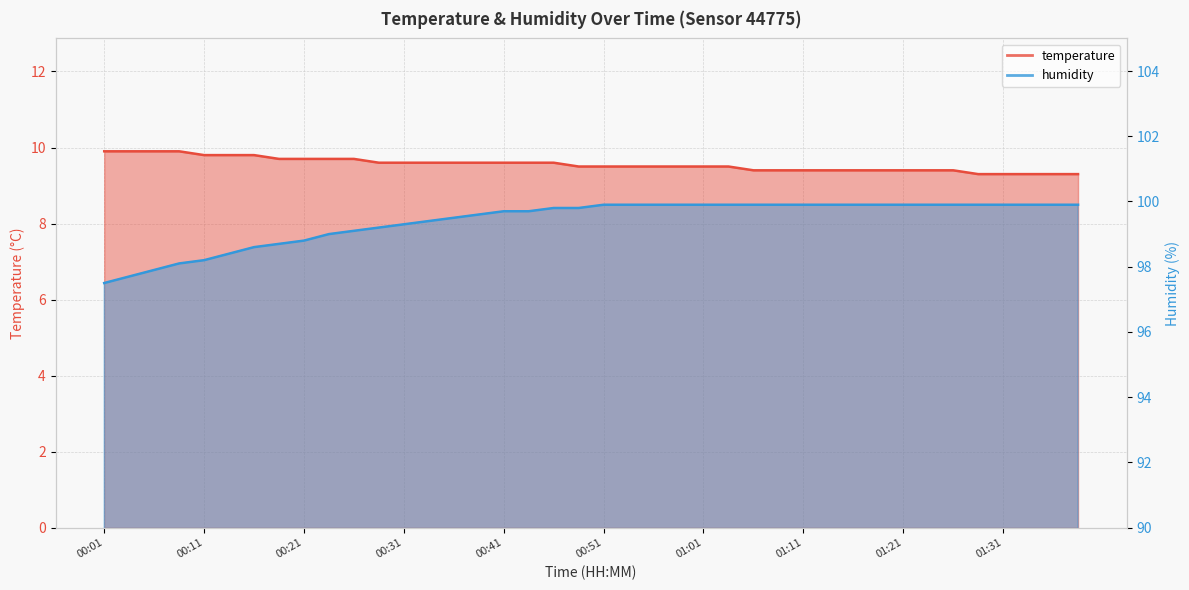

What is the lowest value of the temperature series?

9.3